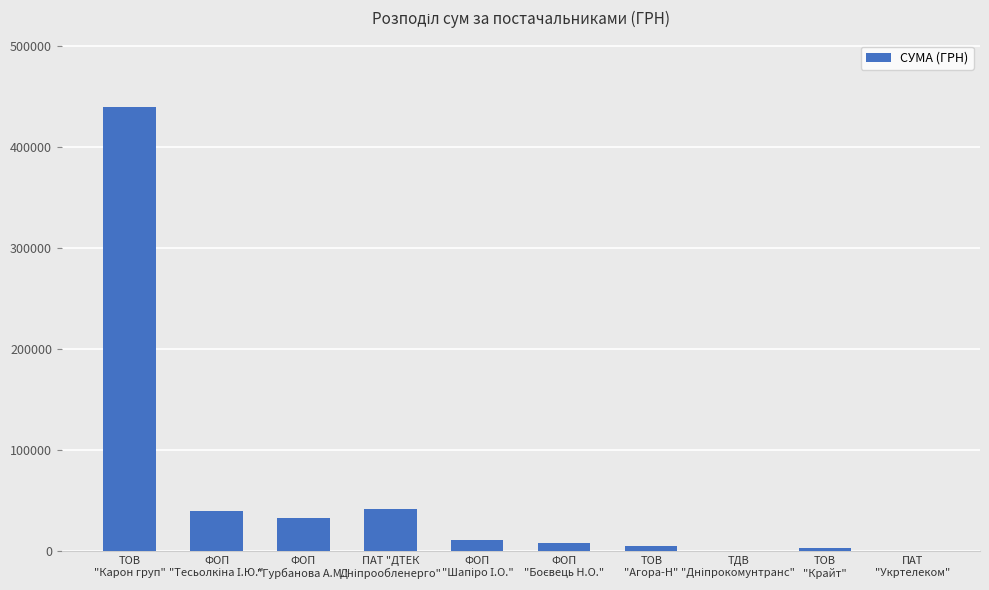

Count the number of categories in the chart.

10